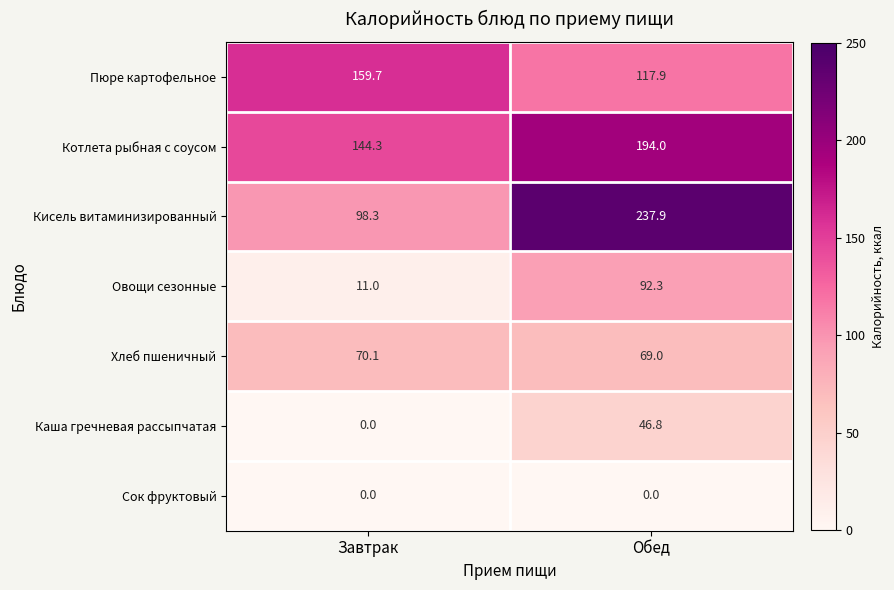

True or false: Кисель витаминизированный has a value of 163.8 at Завтрак.

False